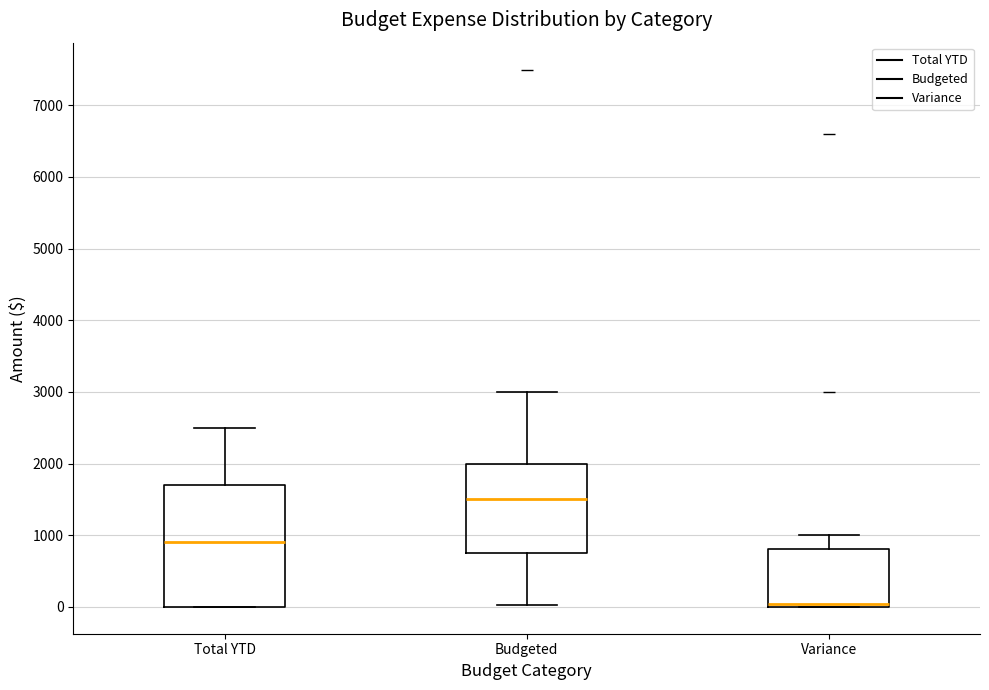

Reading left to right, transcribe this box plot: for each box, give where its median line is, the range the box spans, and where its two whiskers end, as read against the y-axis. The values are not printed on the chart, so give them approximately, as read against the axis.

Total YTD: median 900, box 0 to 1700, whiskers 0 to 2500
Budgeted: median 1500, box 800 to 2000, whiskers 0 to 3000
Variance: median 0 (just above the box's lower edge), box 0 to 800, whiskers 0 to 1000